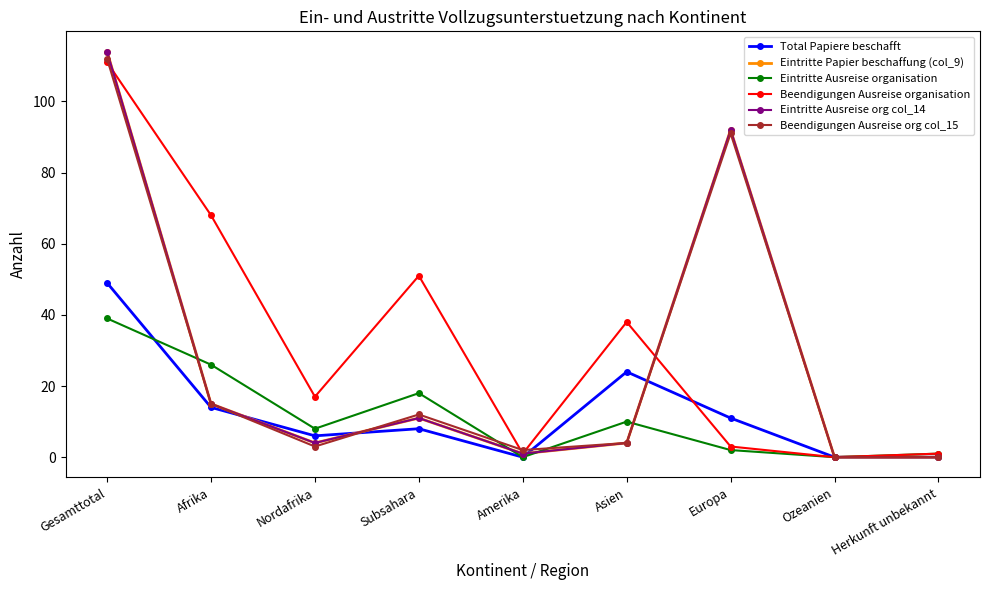

Does the chart have visible grid lines?

No